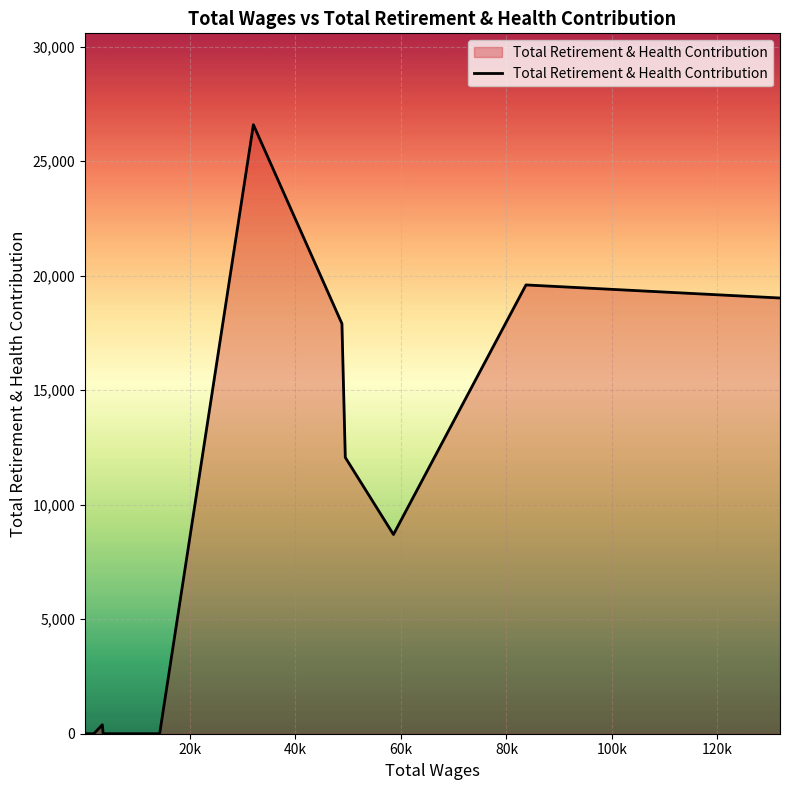

What is the difference between the maximum and minimum values?

26590